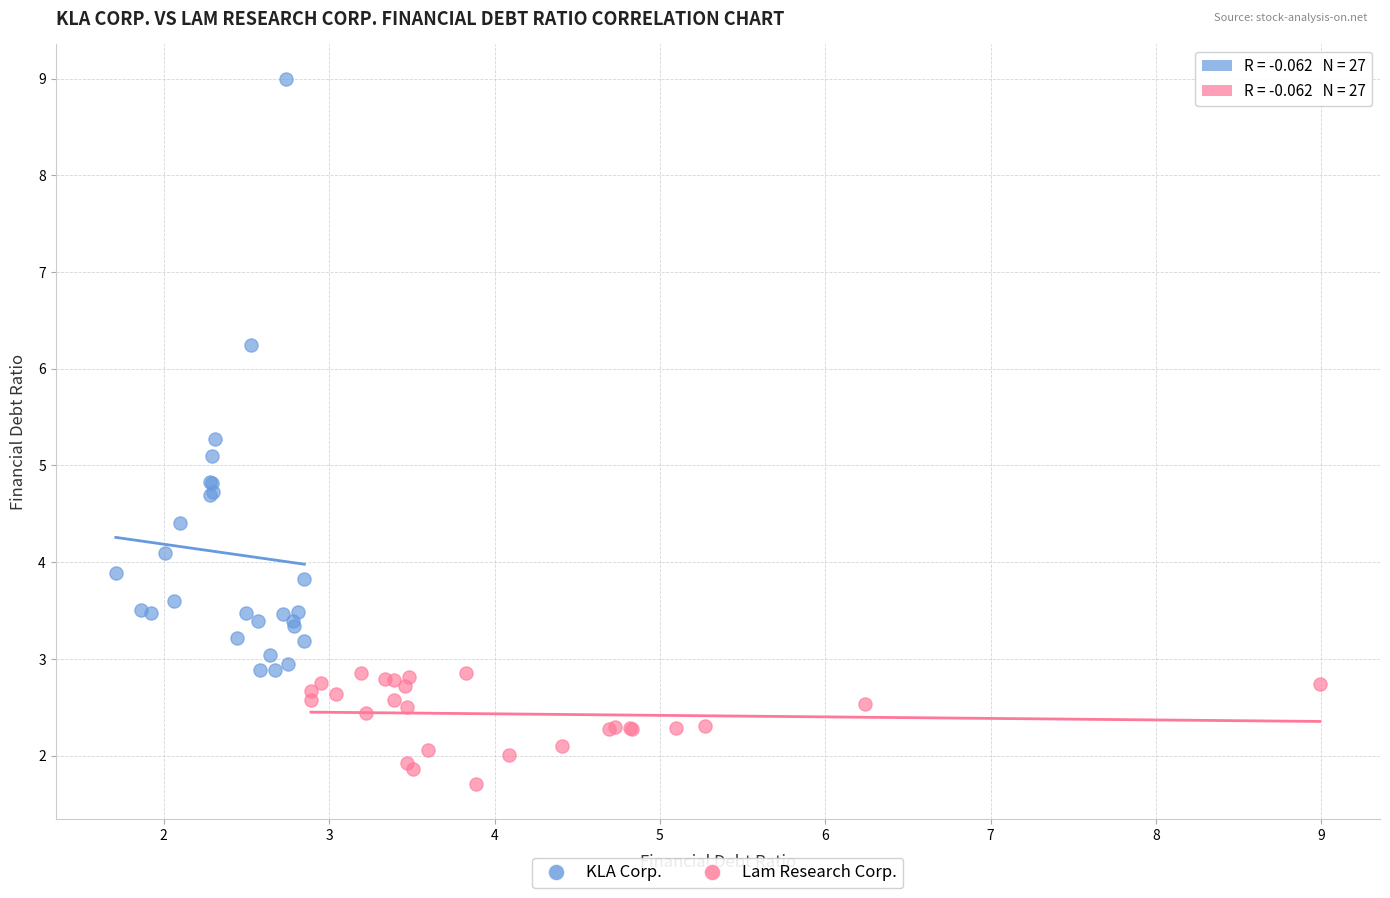

Which series has the largest Y range (max minus min)?

KLA Corp.